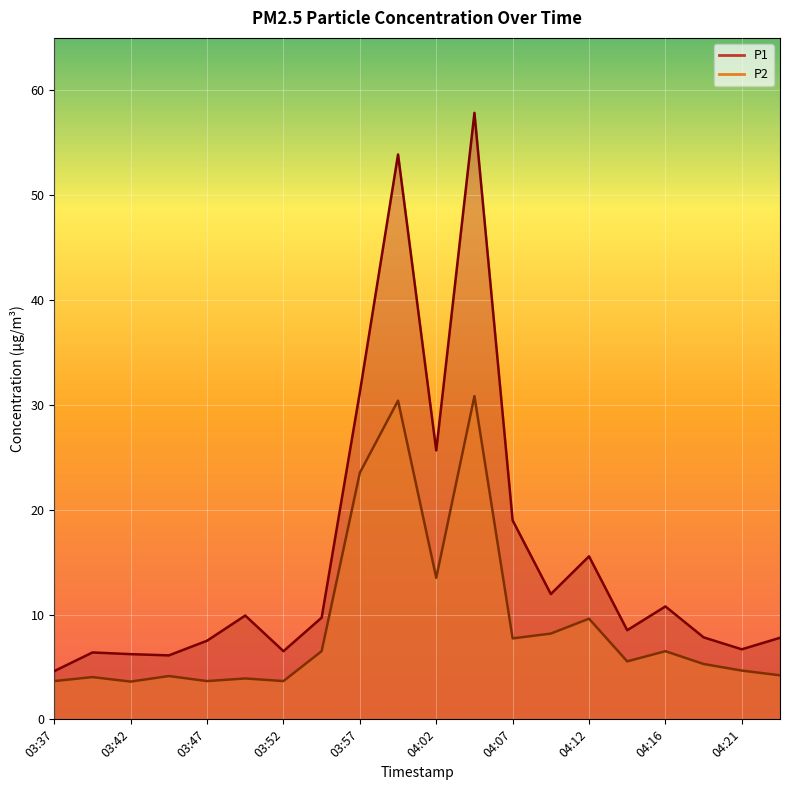

True or false: P2 has more than 1 interior local peaks.

True